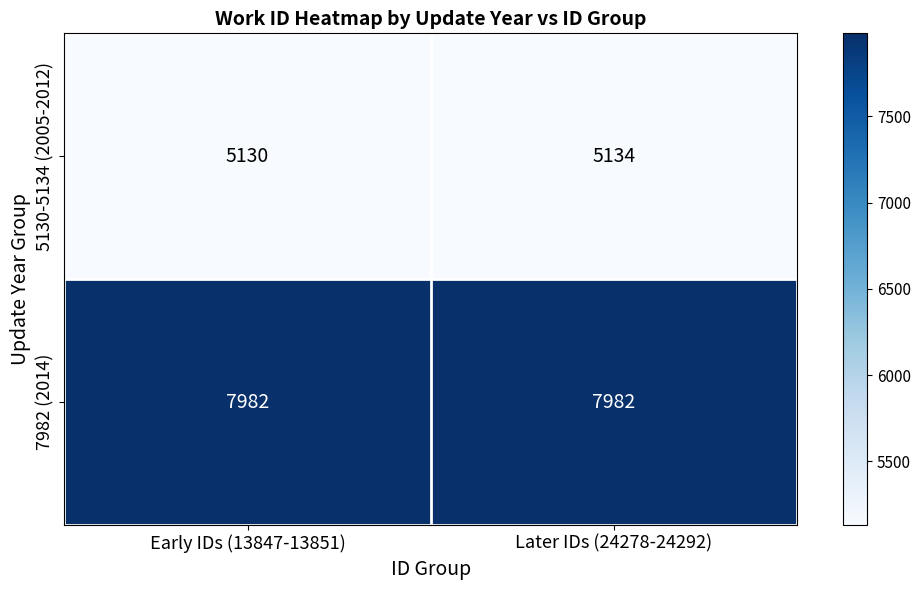

What is the difference between the highest and lowest values at Later IDs (24278-24292)?

2848